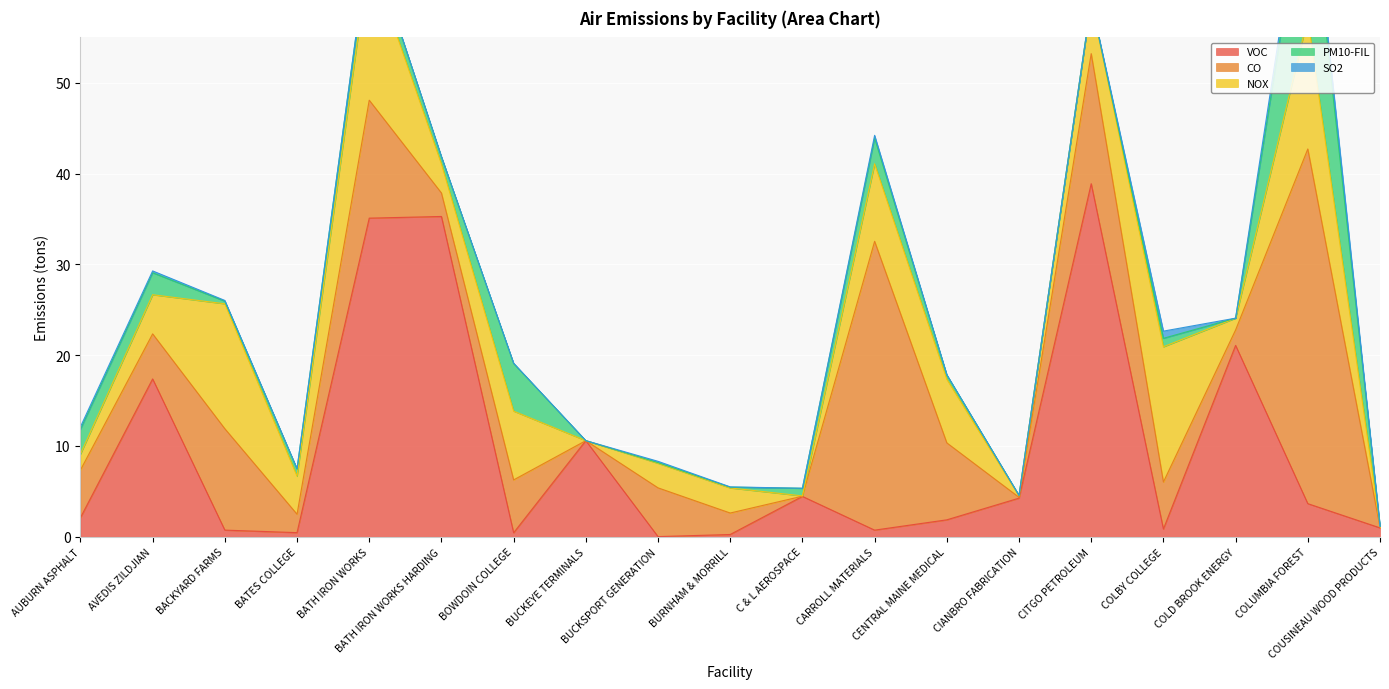

Rank the series by their maximum value, from highest to lowest.

CO, VOC, PM10-FIL, NOX, SO2